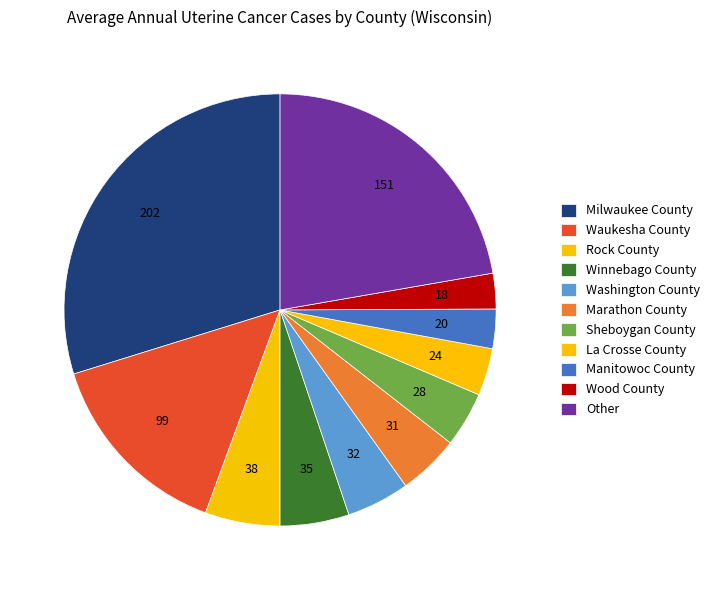

Is there any slice that represents more than half of the pie?

No